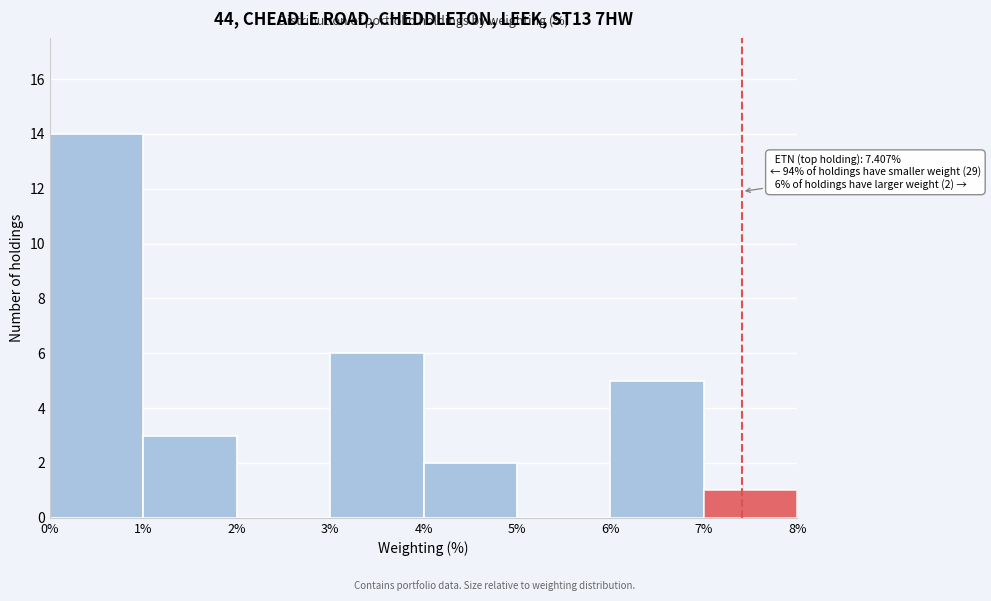

Over which range of the x-axis is the bar tallest?

0% to 1%